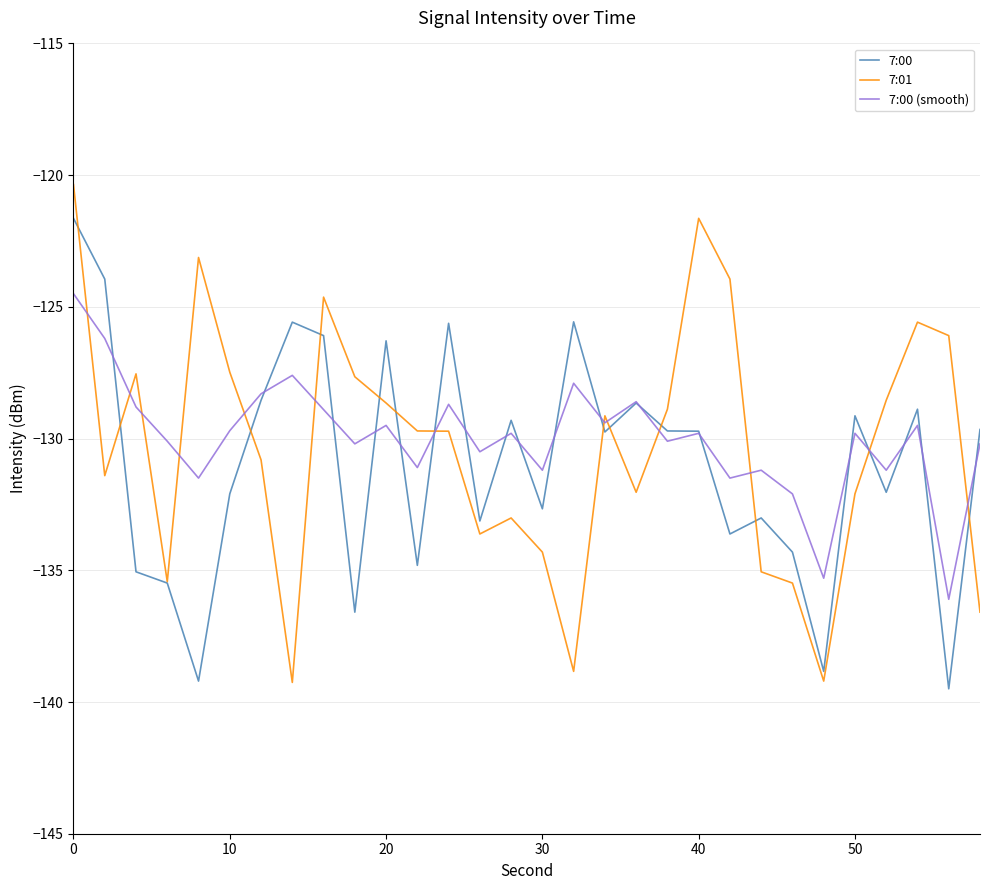

What is the minimum value shown in the chart?

-139.5